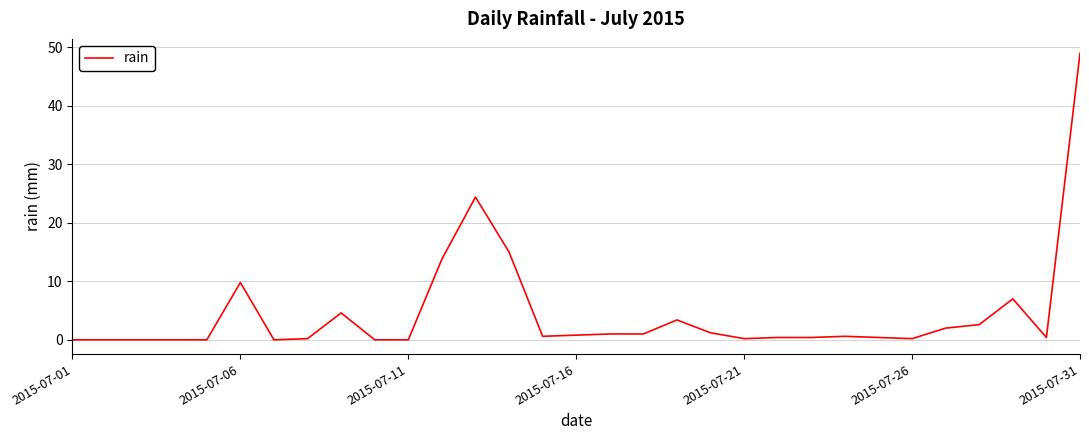

What is the maximum value shown in the chart?

49.0